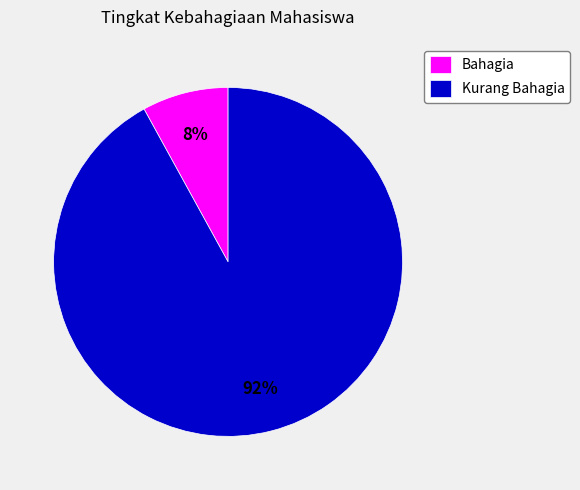

Count the number of slices in the pie.

2